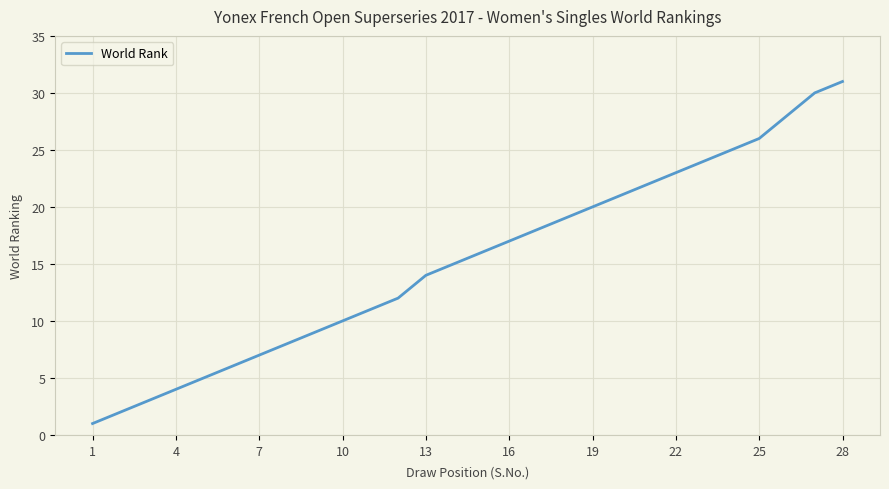

What is the difference between the maximum and minimum values?

30